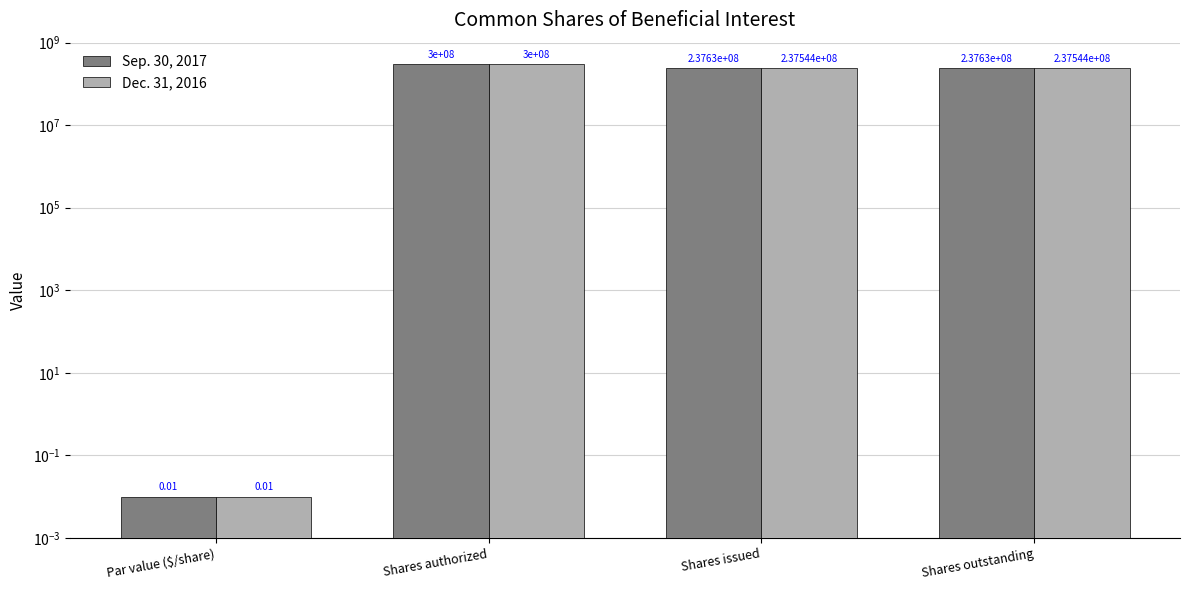

Reading left to right, what are all the values shown in this chart?

Sep. 30, 2017: 0.0	300000000.0	237630409.0	237630409.0
Dec. 31, 2016: 0.0	300000000.0	237544479.0	237544479.0